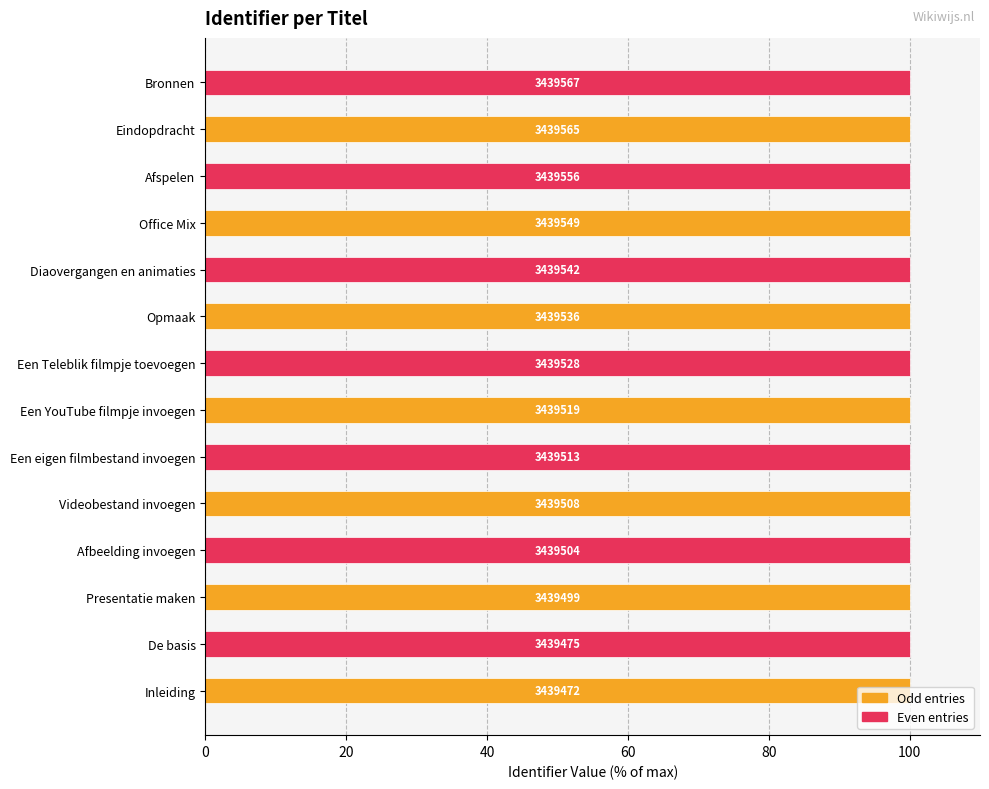

What is the smallest value displayed?

100.0